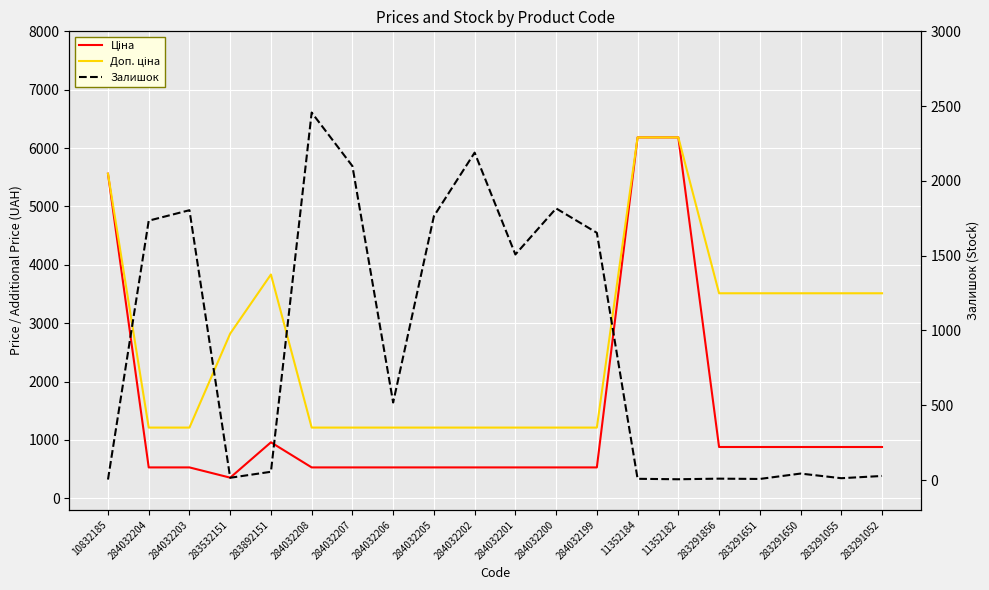

The Залишок series shows 2502.7 at 284032200. True or false?

False